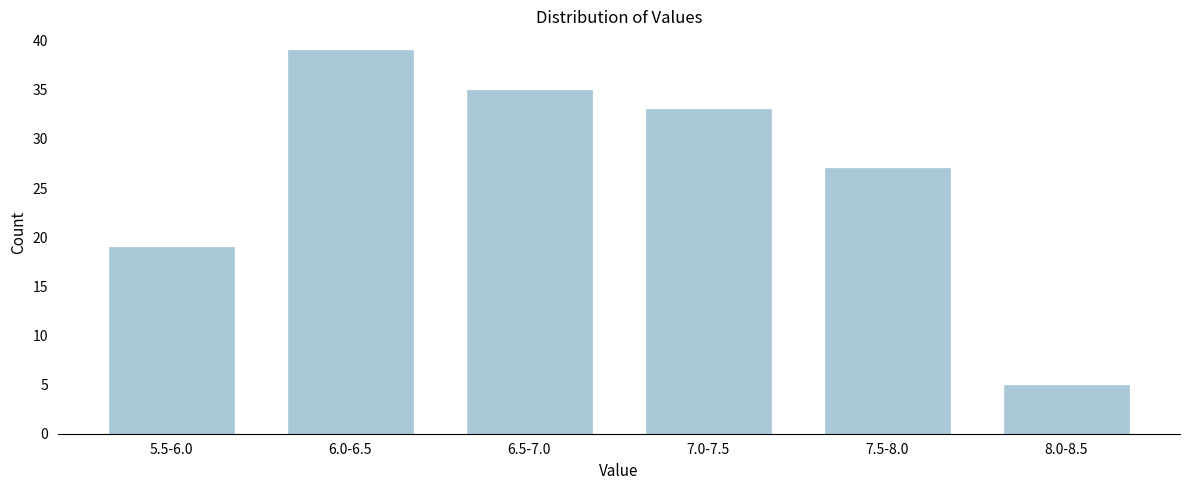

Reading left to right, transcribe all the data shown in this chart.

19	39	35	33	27	5